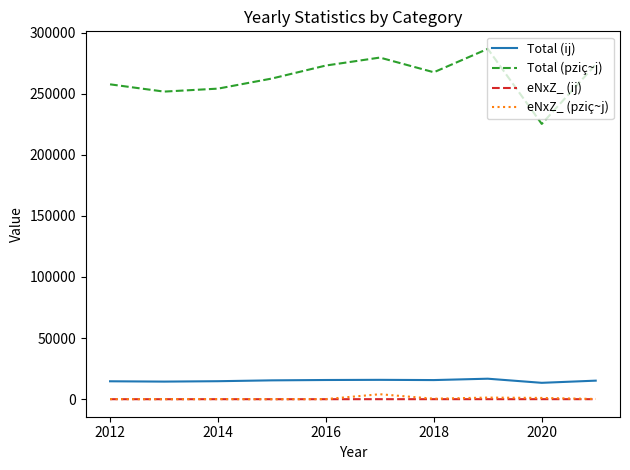

True or false: eNxZ_ (ij) and Total (ij) intersect in this chart.

False